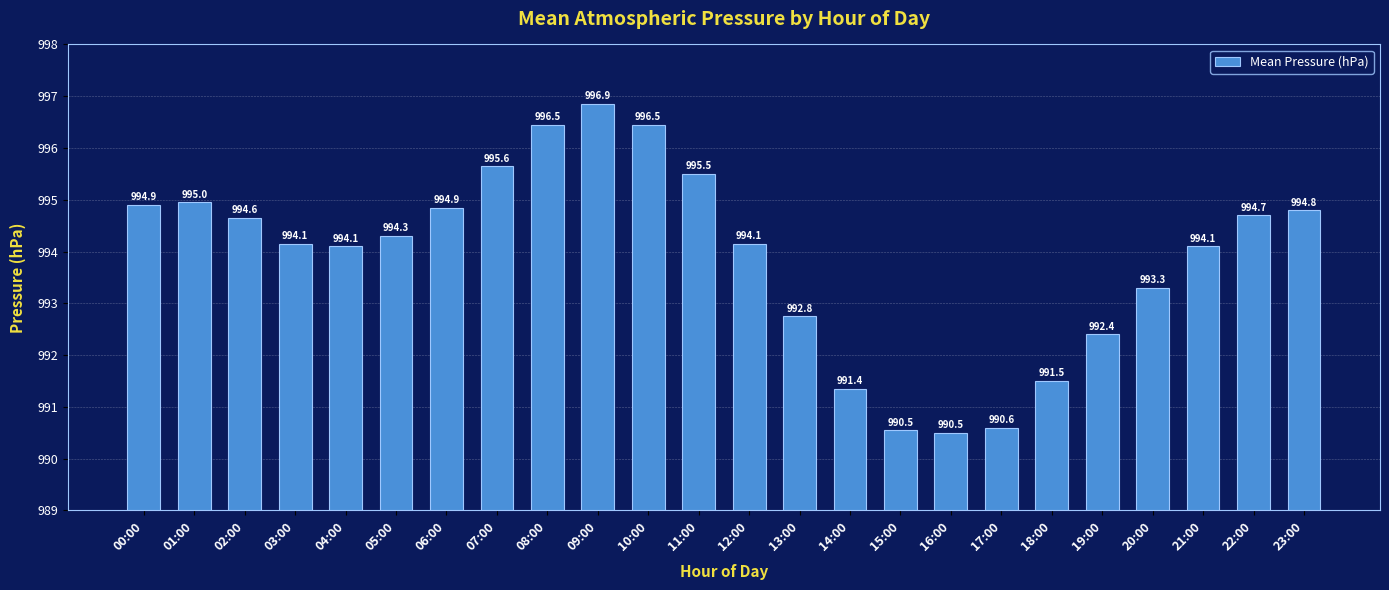

What is the sum of the values at 05:00 and 11:00?

1989.8